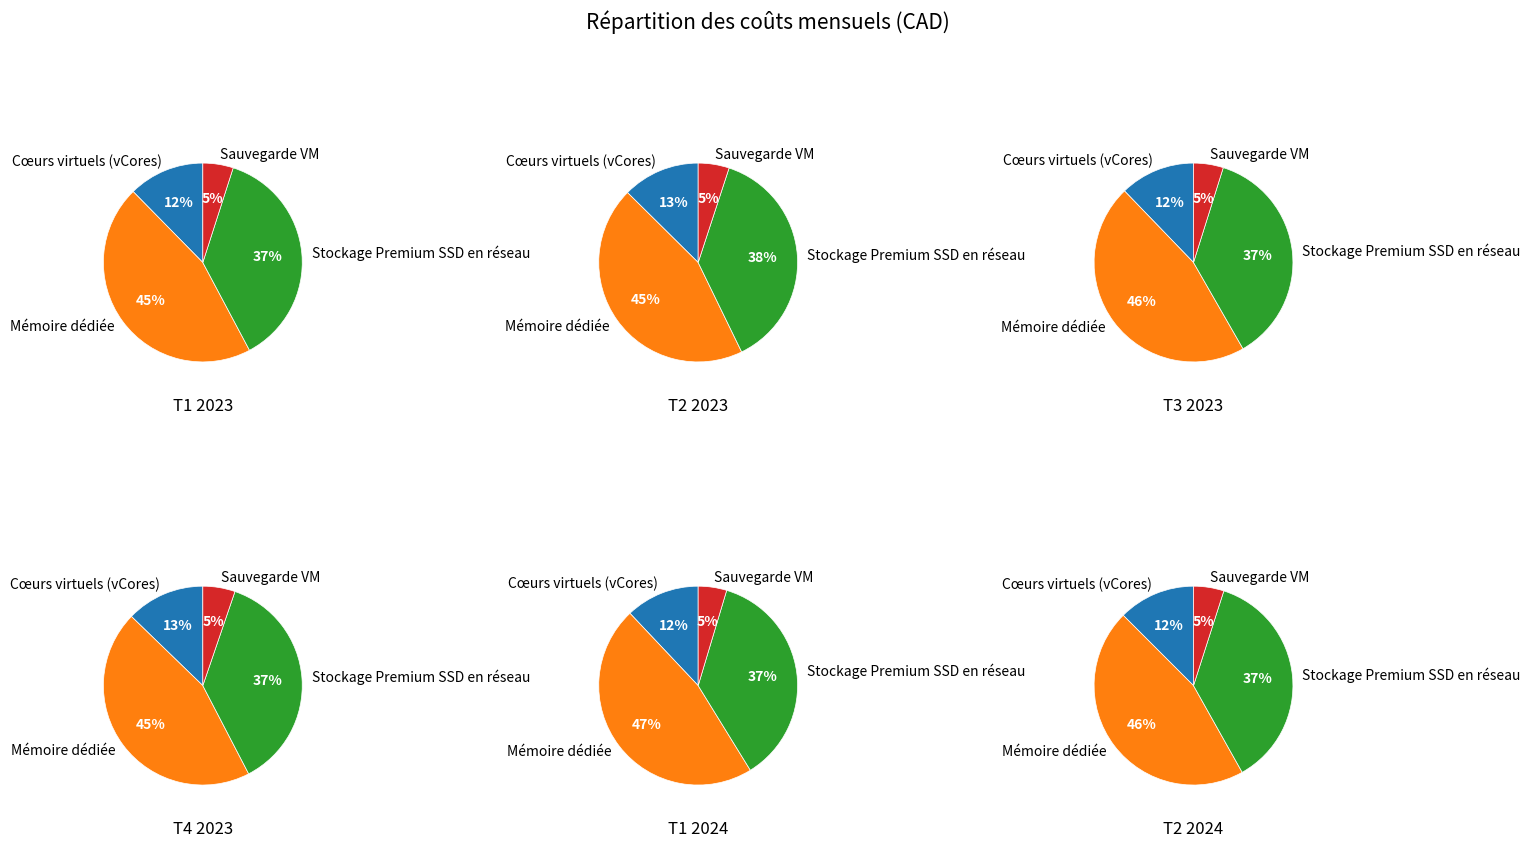

How many segments does this pie chart have?

4